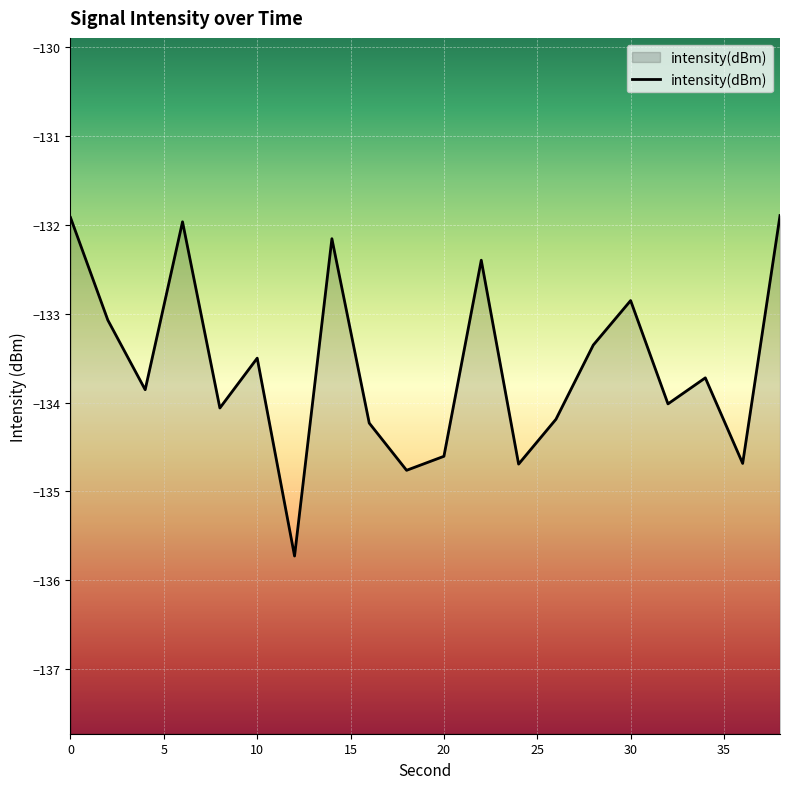

Between 10 and 20, which is larger?

10